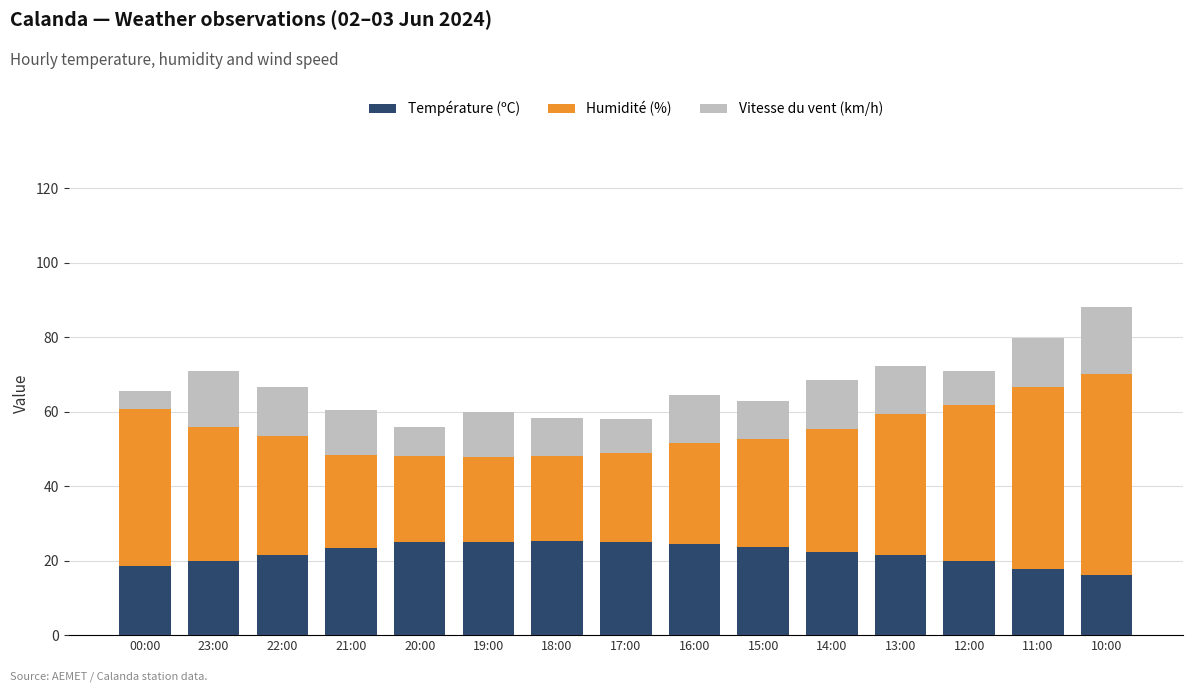

What is the difference between the maximum and second lowest values in the Température (ºC) series?

7.5